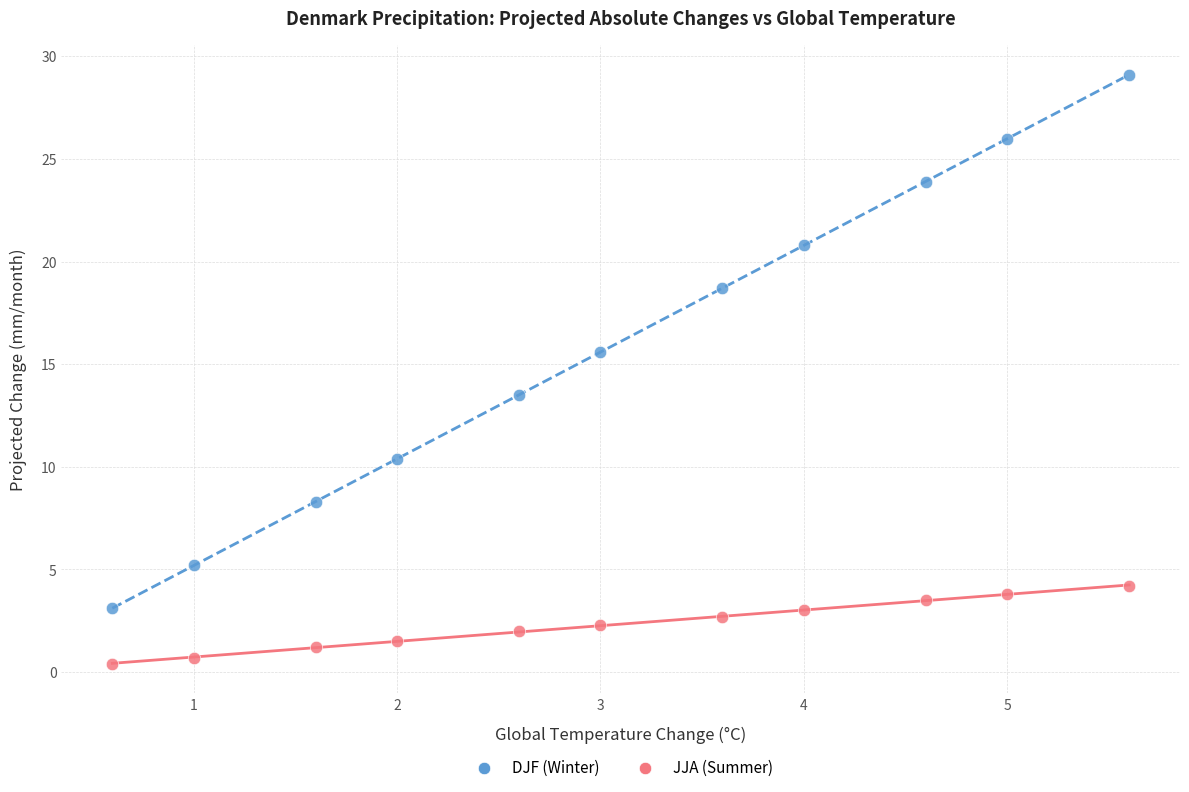

What are all the series names shown in the legend?

DJF (Winter), JJA (Summer)